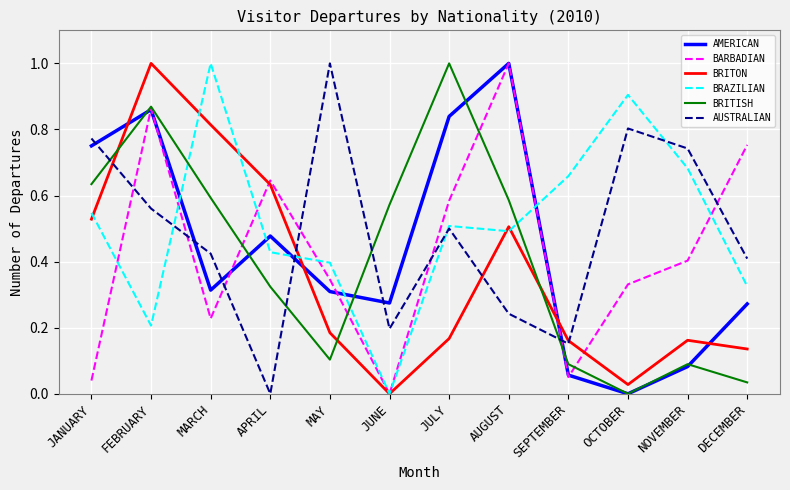

Where do BRITON and BRITISH first cross each other?

JANUARY and FEBRUARY